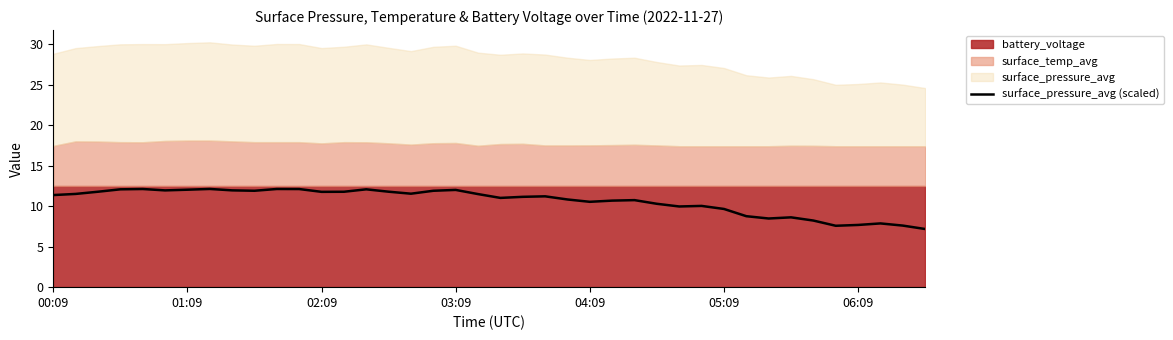

What is the lowest value of the surface_pressure_avg (scaled) series?

7.2